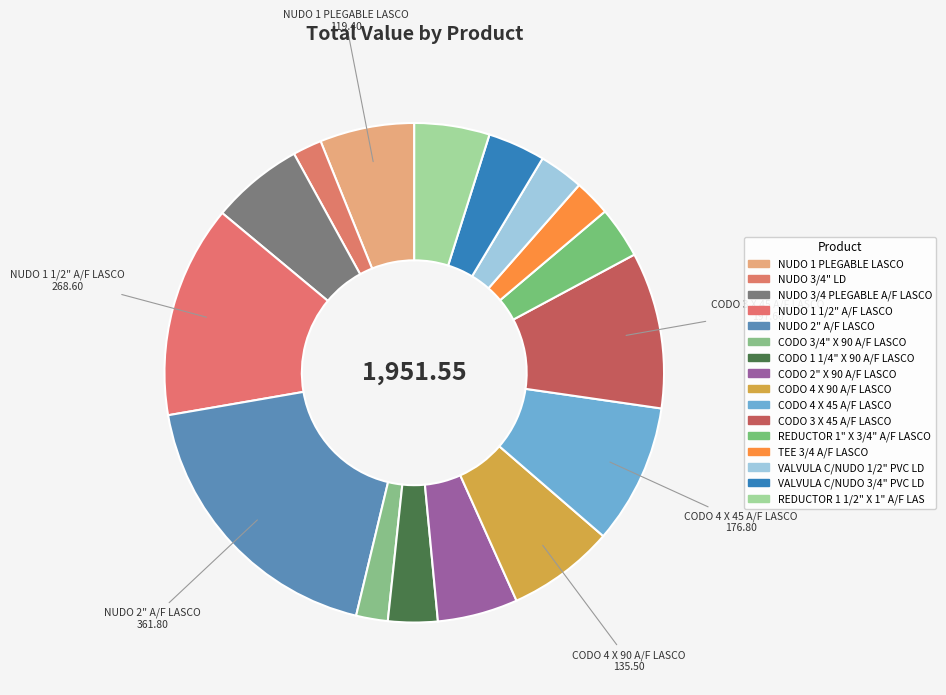

Which category has the biggest portion of the pie?

NUDO 2" A/F LASCO